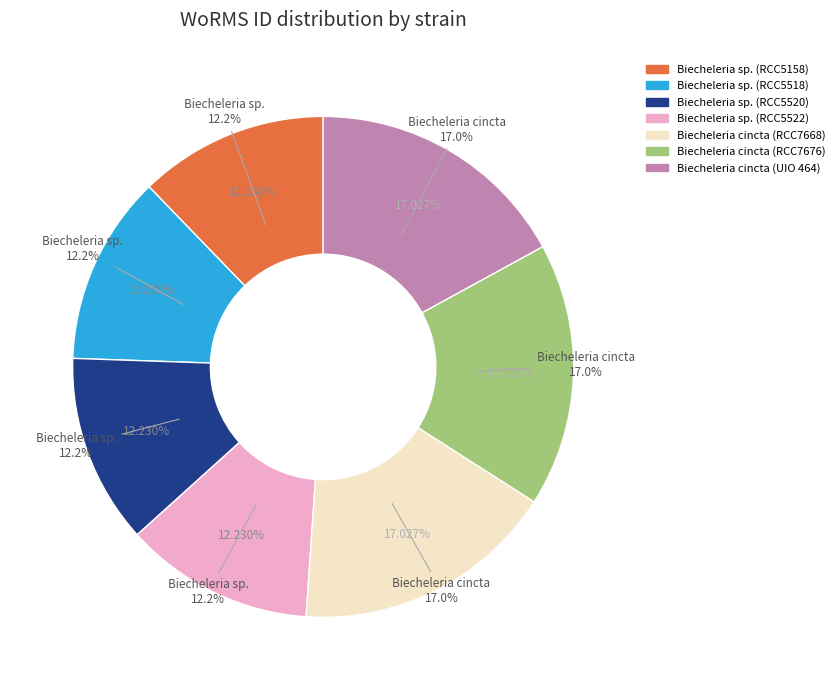

What percentage is the Biecheleria cincta (RCC7668) slice, to the nearest percent?

17%